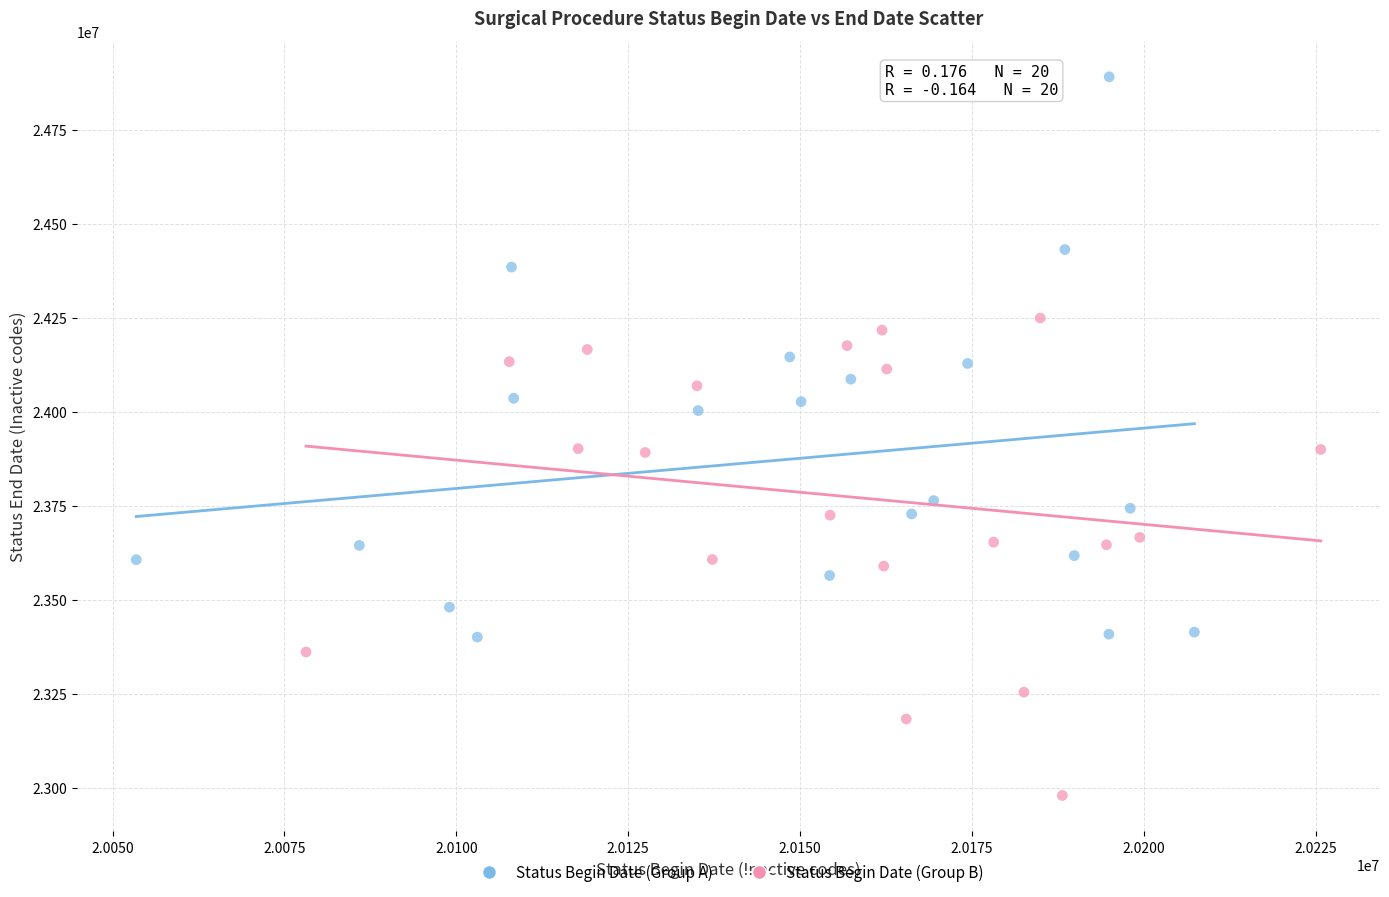

Which series has the widest spread of Y values?

Status Begin Date (Group A)